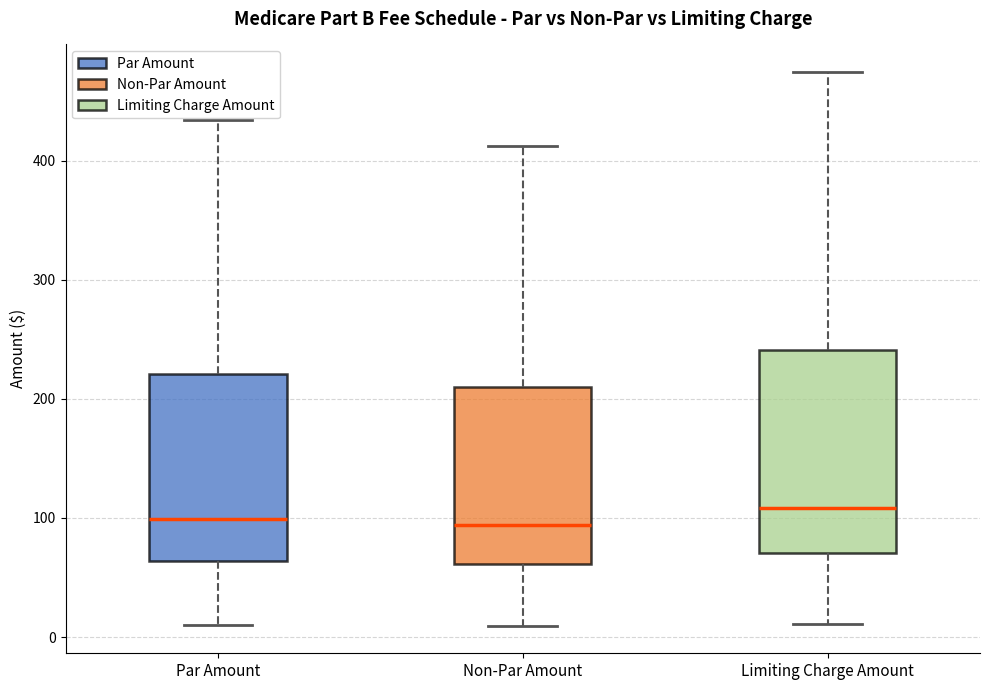

Reading left to right, transcribe this box plot: for each box, give where its median line is, the range the box spans, and where its two whiskers end, as read against the y-axis. The values are not printed on the chart, so give them approximately, as read against the axis.

Par Amount: median 100, box 60 to 220, whiskers 10 to 430
Non-Par Amount: median 90, box 60 to 210, whiskers 10 to 410
Limiting Charge Amount: median 110, box 70 to 240, whiskers 10 to 470